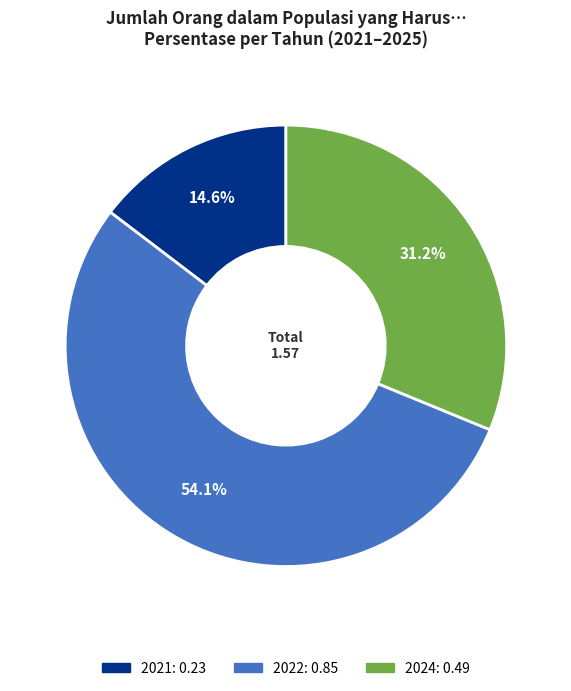

Is there any slice that represents more than half of the pie?

Yes